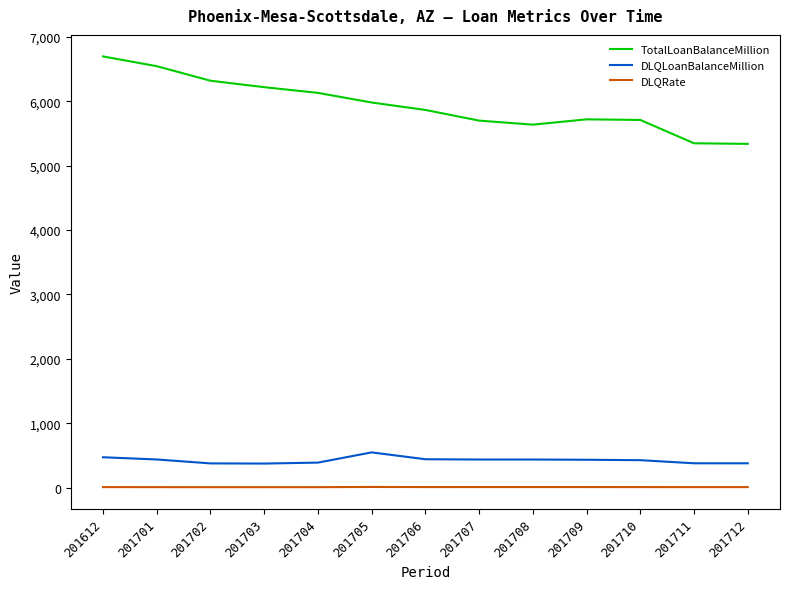

What is the difference between the highest and lowest values at 201704?

6122.0